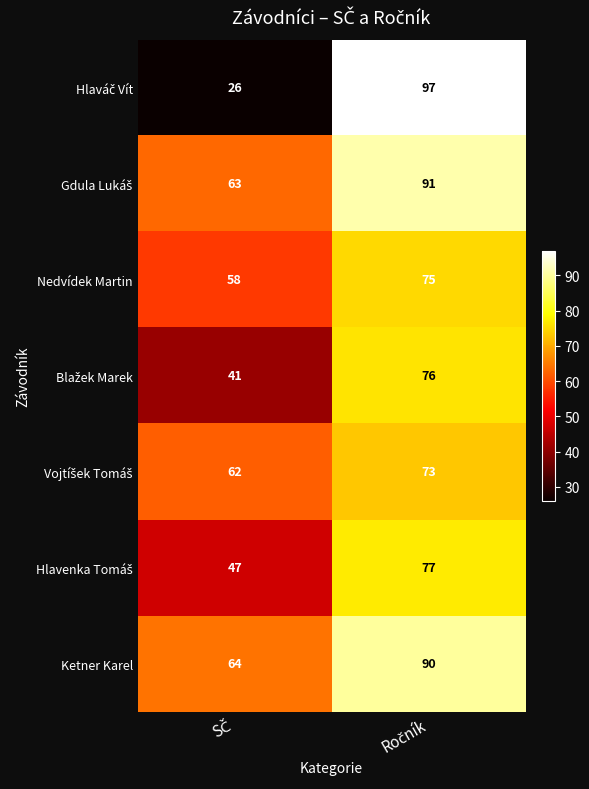

What is the maximum value shown in the chart?

97